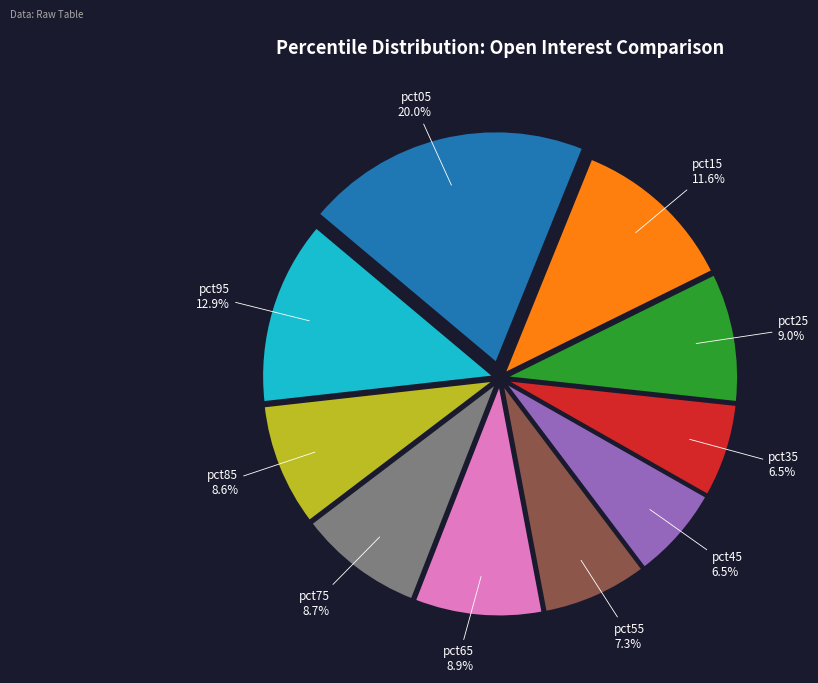

To the nearest percent, what is the combined percentage of pct25 and pct35?

16%